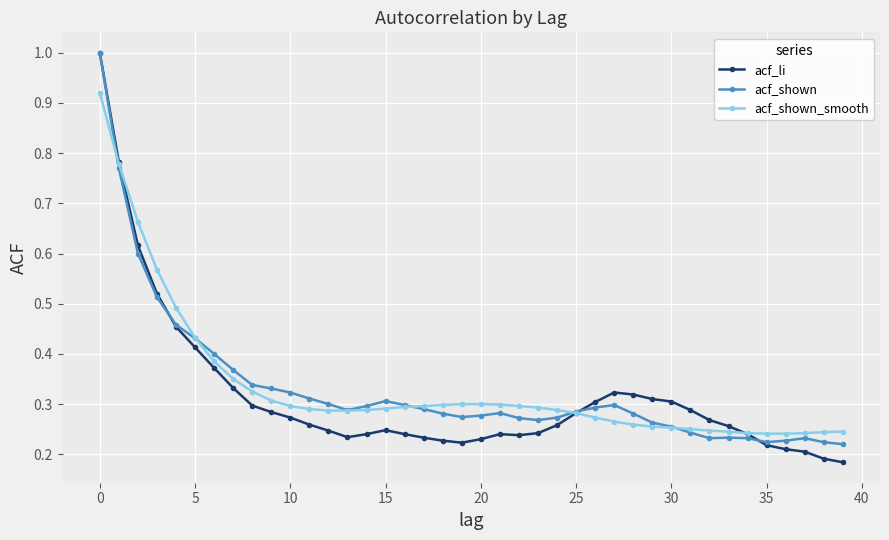

Which series has the widest spread of values?

acf_li